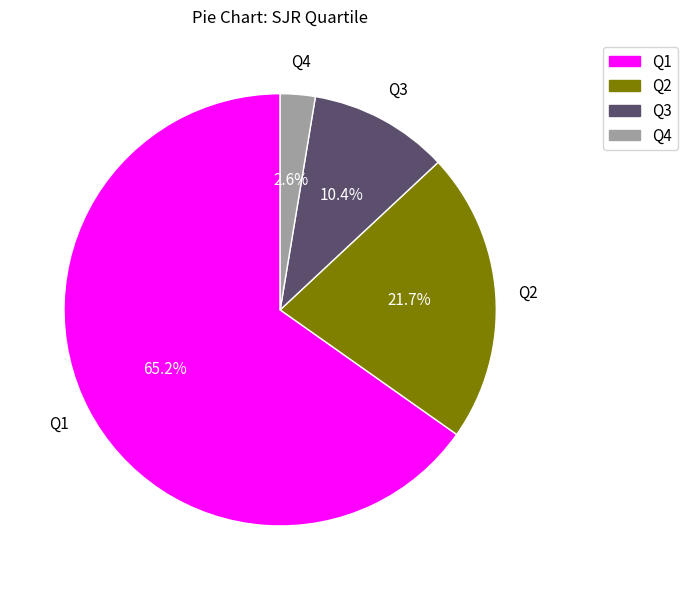

What percentage is the Q3 slice, to the nearest percent?

10%